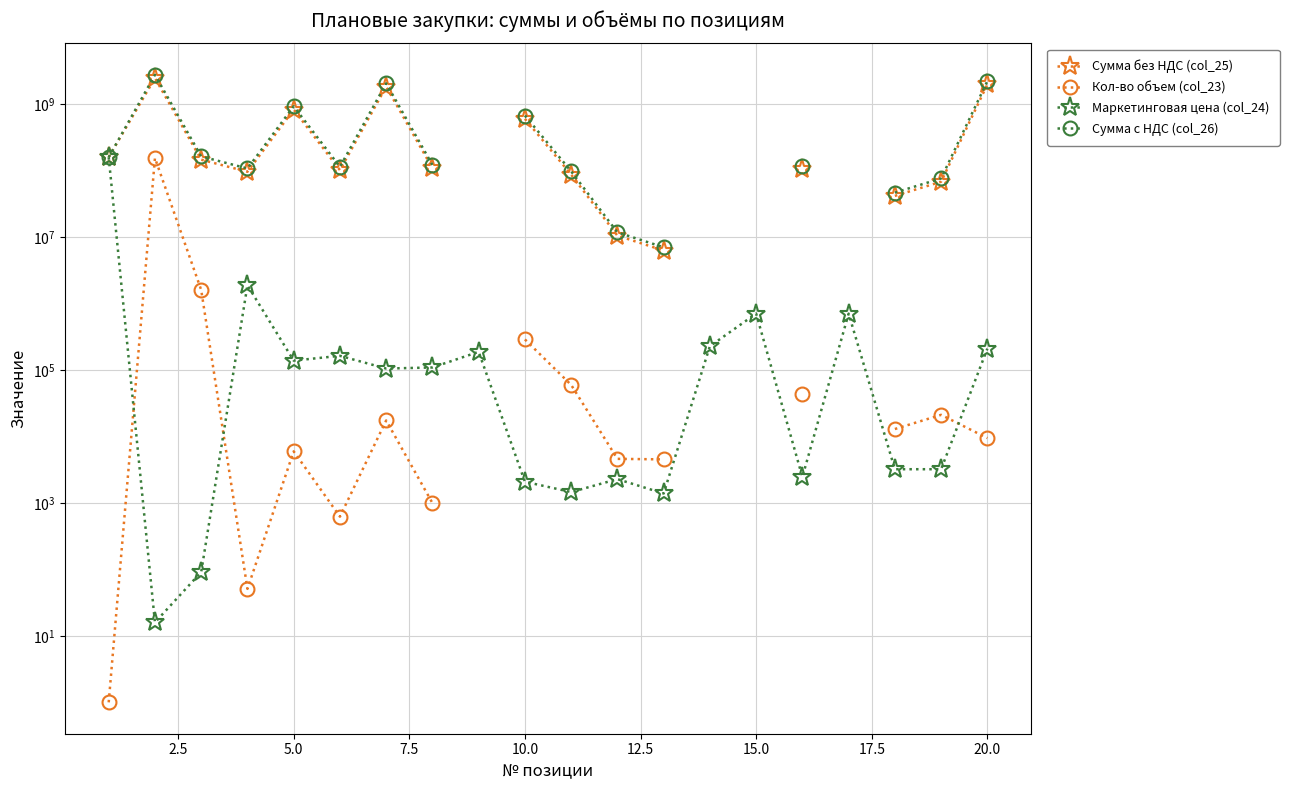

True or false: Кол-во объем (col_23) and Сумма с НДС (col_26) intersect in this chart.

False